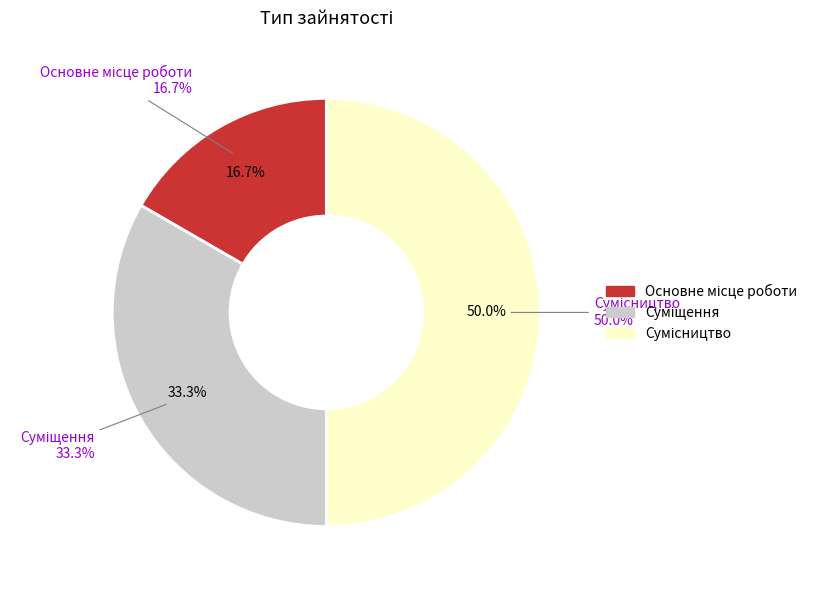

Rank the categories by value from lowest to highest.

Основне місце роботи, Суміщення, Сумісництво